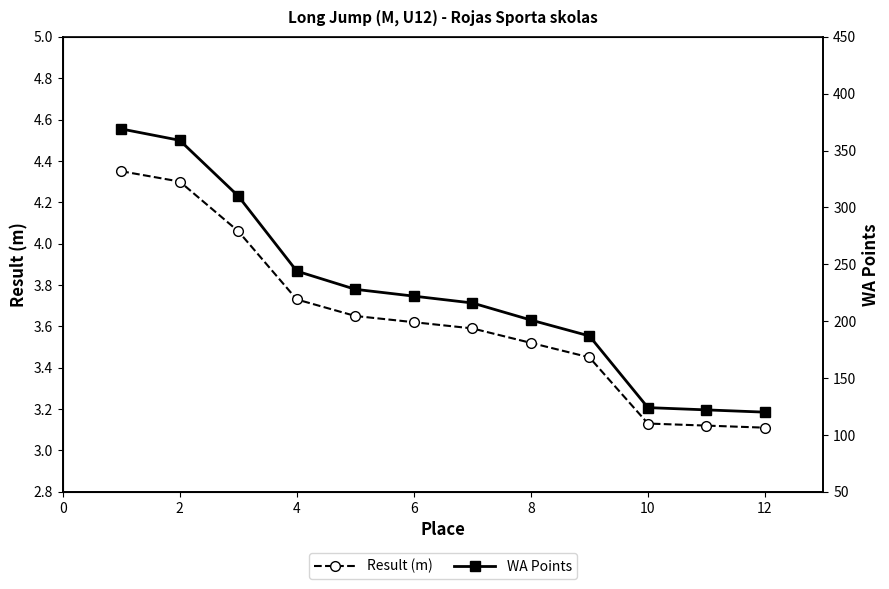

True or false: WA Points has more than 2 points higher than both neighbors.

False